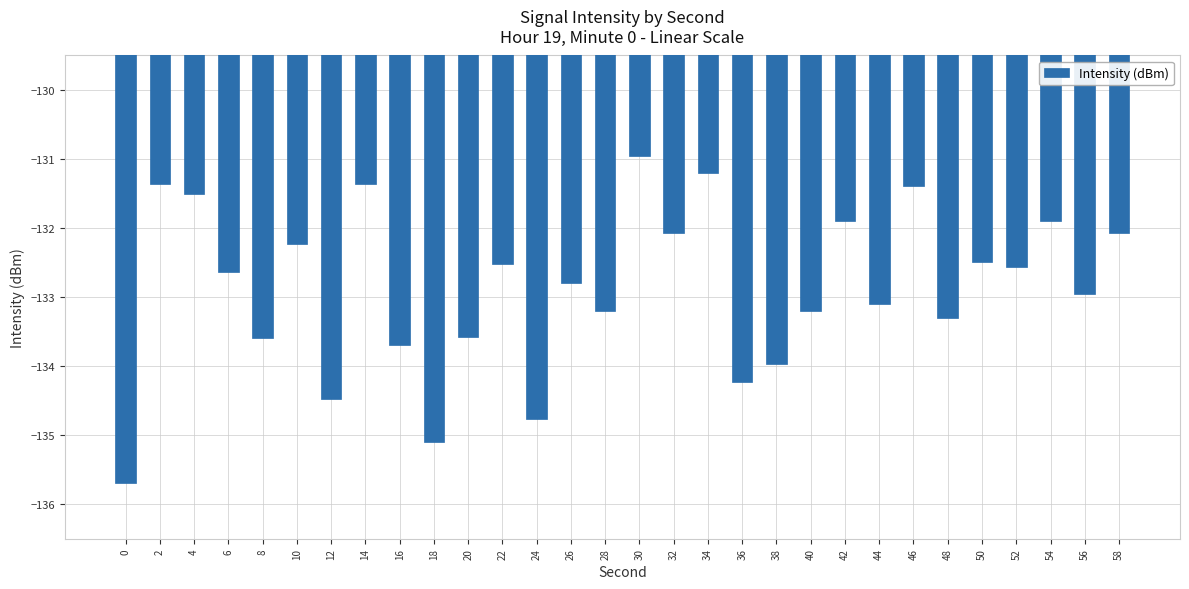

Reading left to right, list all the values displayed in this chart.

-135.7	-131.4	-131.5	-132.6	-133.6	-132.2	-134.5	-131.4	-133.7	-135.1	-133.6	-132.5	-134.8	-132.8	-133.2	-131.0	-132.1	-131.2	-134.2	-134.0	-133.2	-131.9	-133.1	-131.4	-133.3	-132.5	-132.6	-131.9	-133.0	-132.1